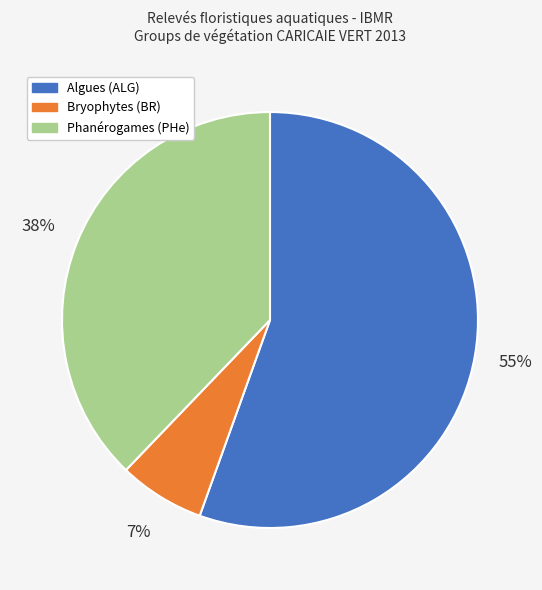

Does any single category account for the majority?

Yes